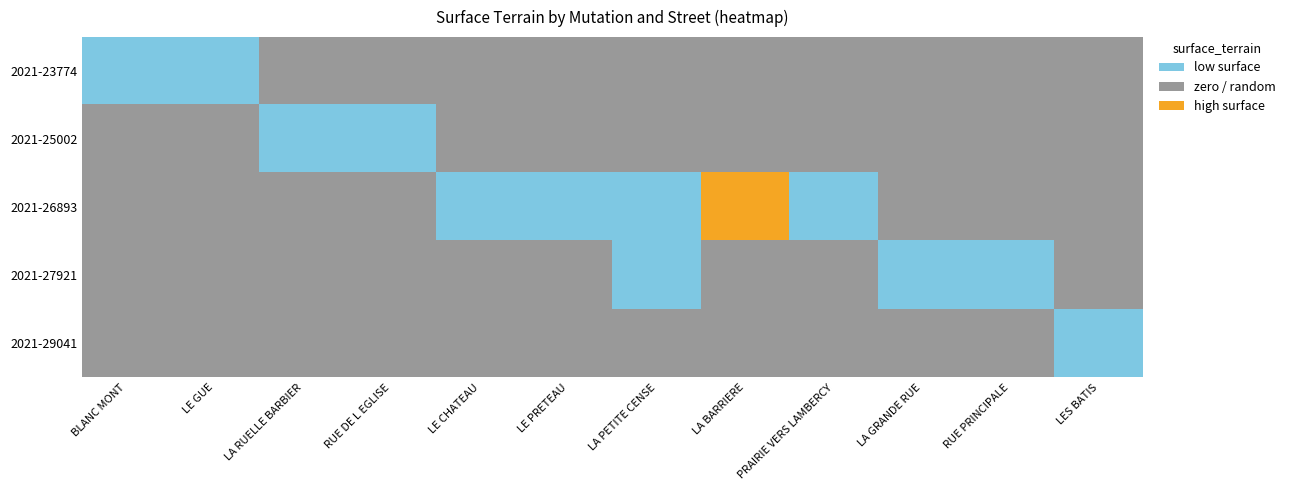

Is the value of LA GRANDE RUE at 2021-23774 greater than the value of LE PRETEAU at 2021-23774?

No